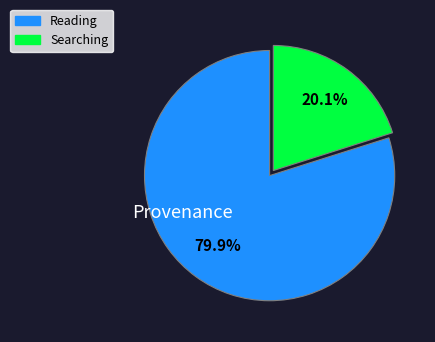

Does any single category account for the majority?

Yes